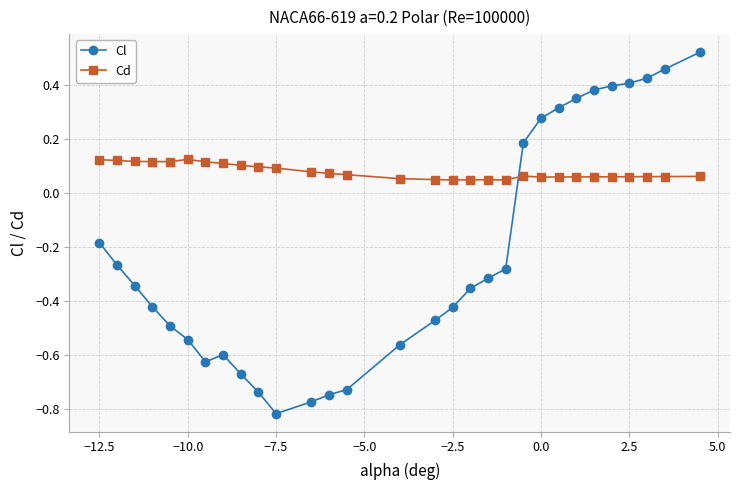

List the series in order of their overall mean, highest first.

Cd, Cl